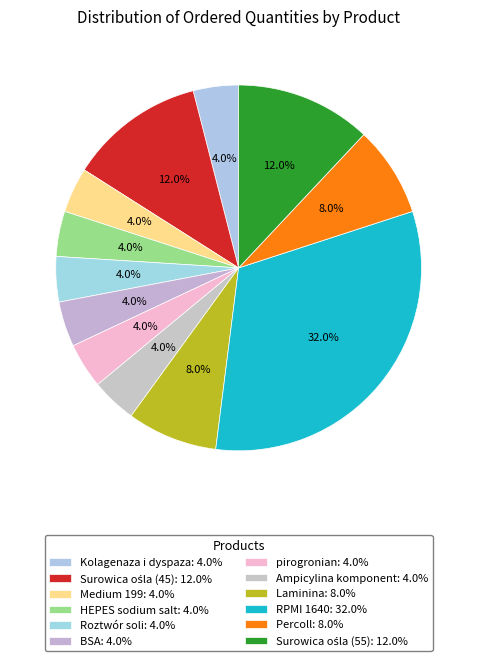

To the nearest percent, what is the difference between the Surowica ośla (45) and RPMI 1640 slice percentages?

20%